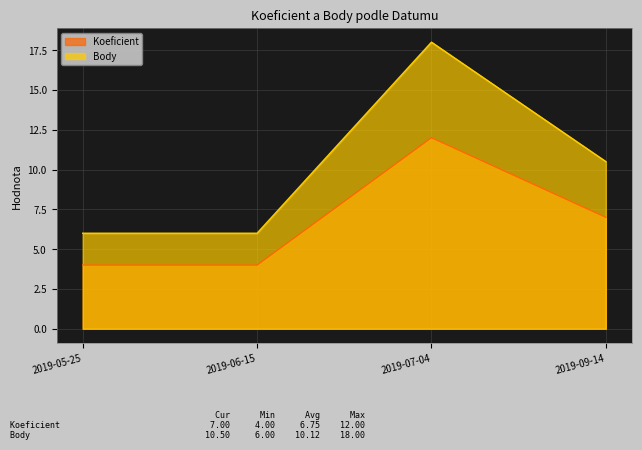

What value does the Koeficient series have at 2019-06-15?

4.0